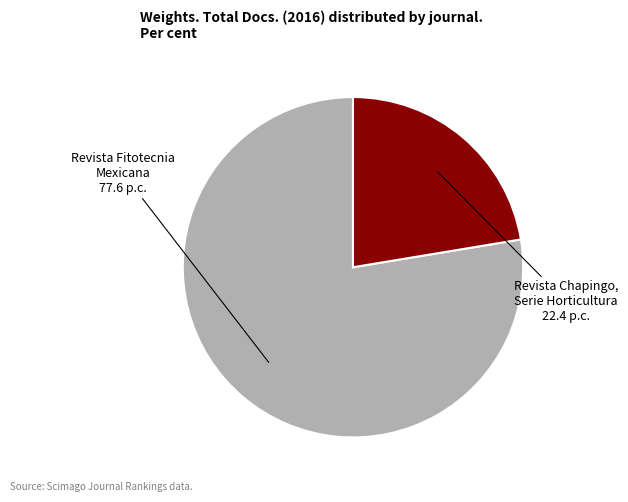

Is there a majority slice in this chart?

Yes